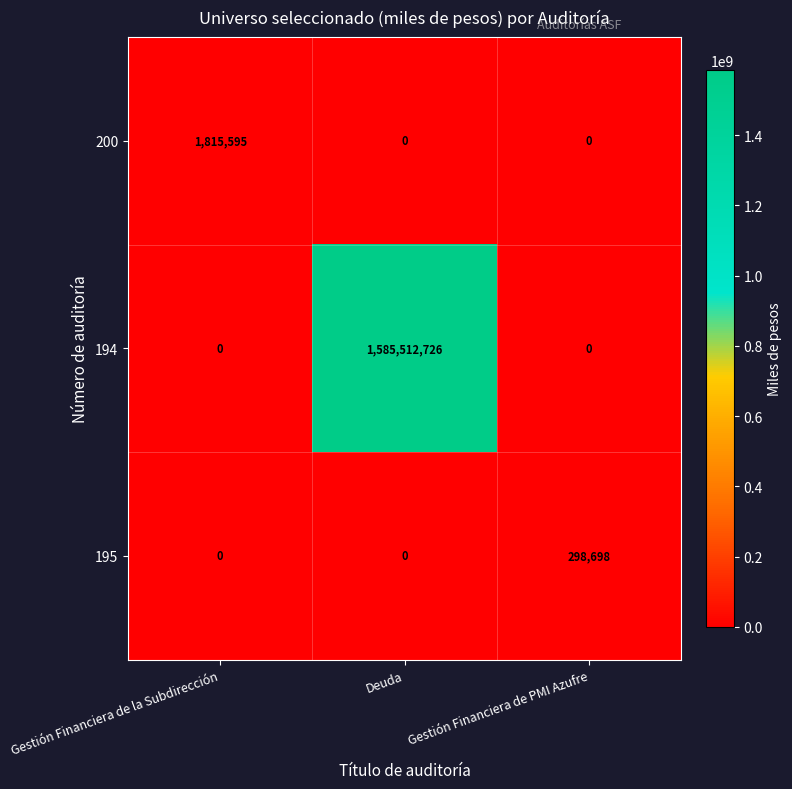

What is the greatest value displayed?

1585512726